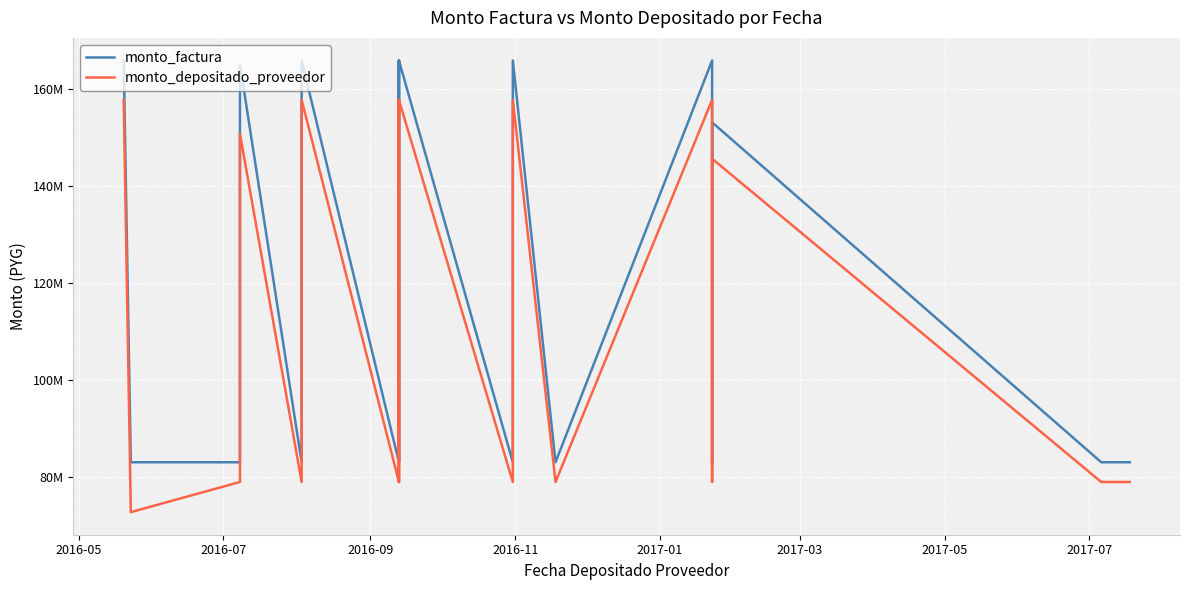

True or false: monto_depositado_proveedor and monto_factura cross at least once.

False